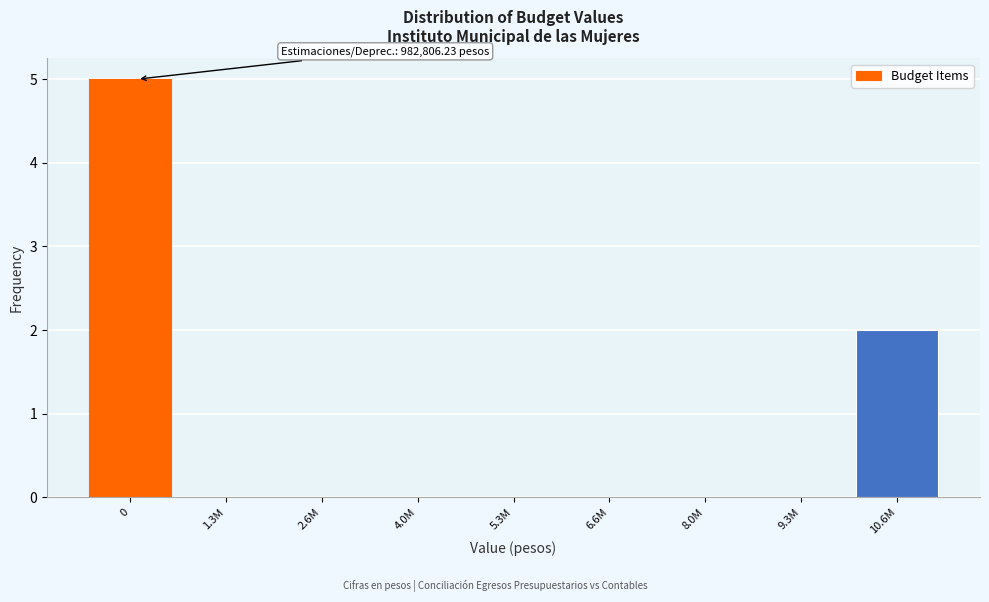

Reading left to right, extract all data points from this chart.

0=5	1.3M=0	2.6M=0	4.0M=0	5.3M=0	6.6M=0	8.0M=0	9.3M=0	10.6M=2